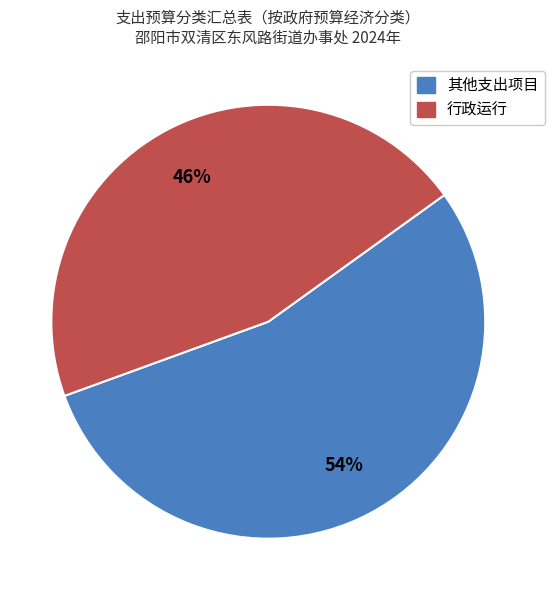

Does any single category account for the majority?

Yes